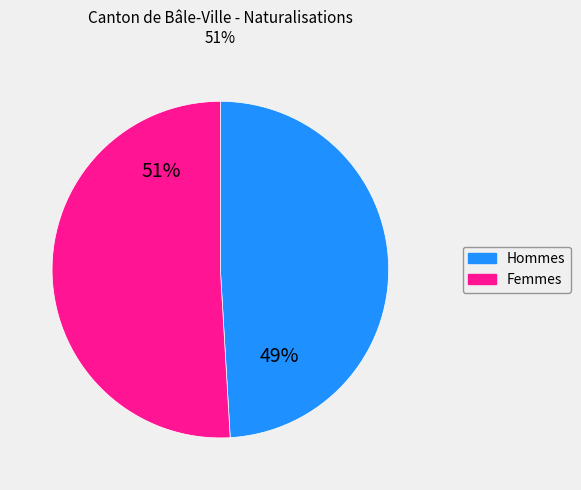

What is the smallest slice in the pie chart?

Hommes